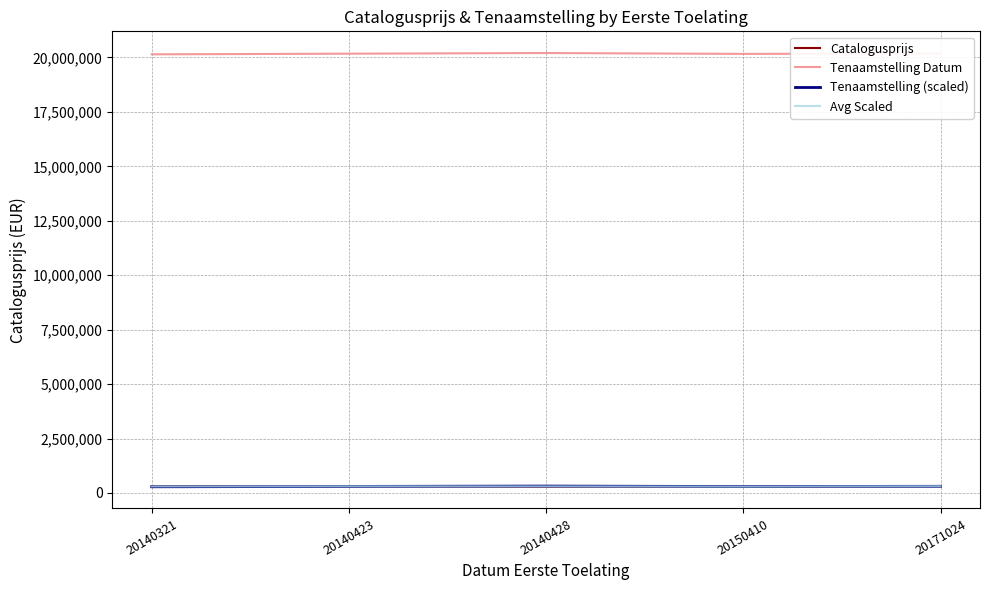

Does the chart have visible grid lines?

Yes